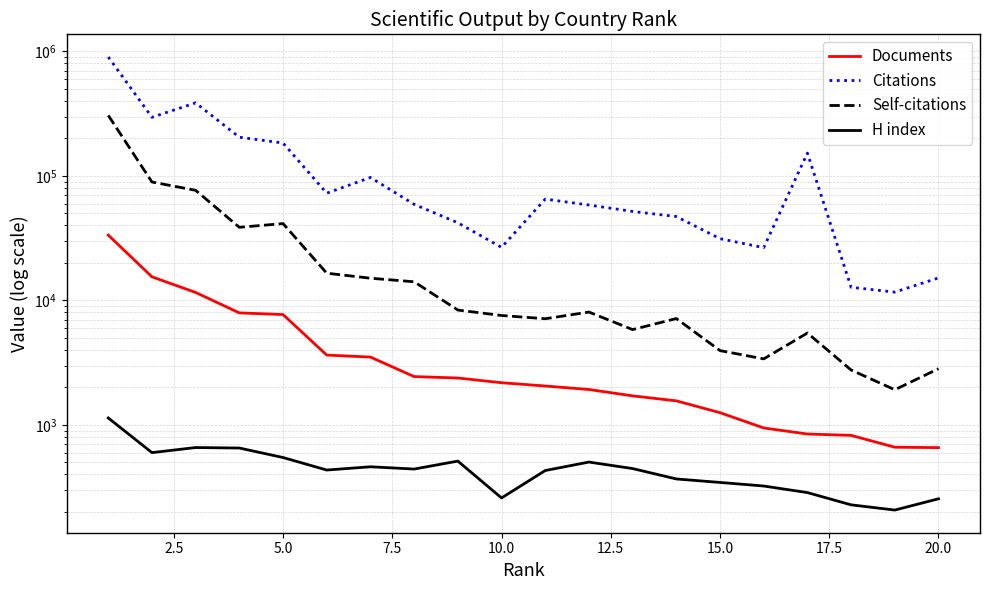

True or false: Documents and H index intersect in this chart.

False